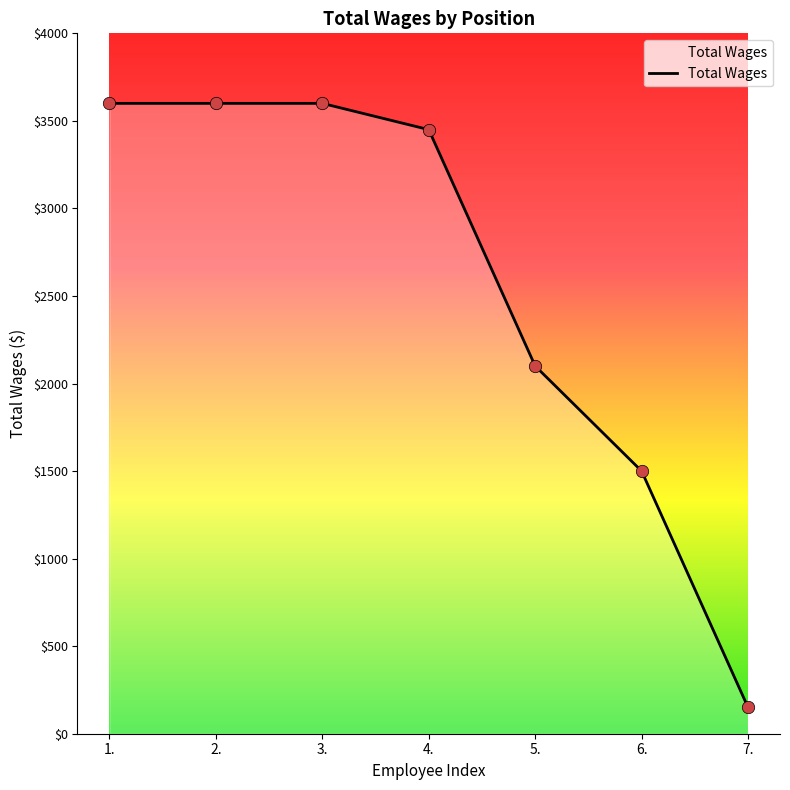

Approximately how many times larger is the value at 6. compared to 4.?

0.4